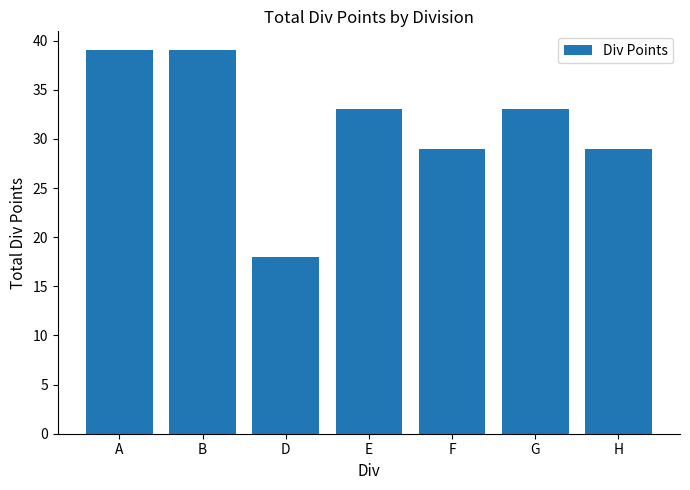

What is the ratio of the value at A to the value at G?

1.2